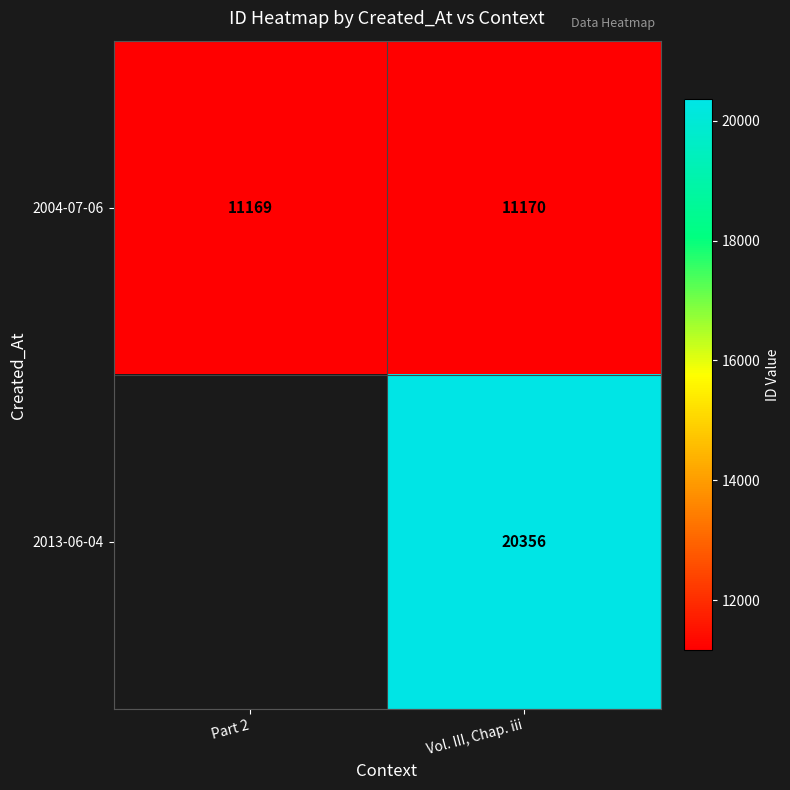

At which category does the chart reach its peak across all series?

Vol. III, Chap. iii